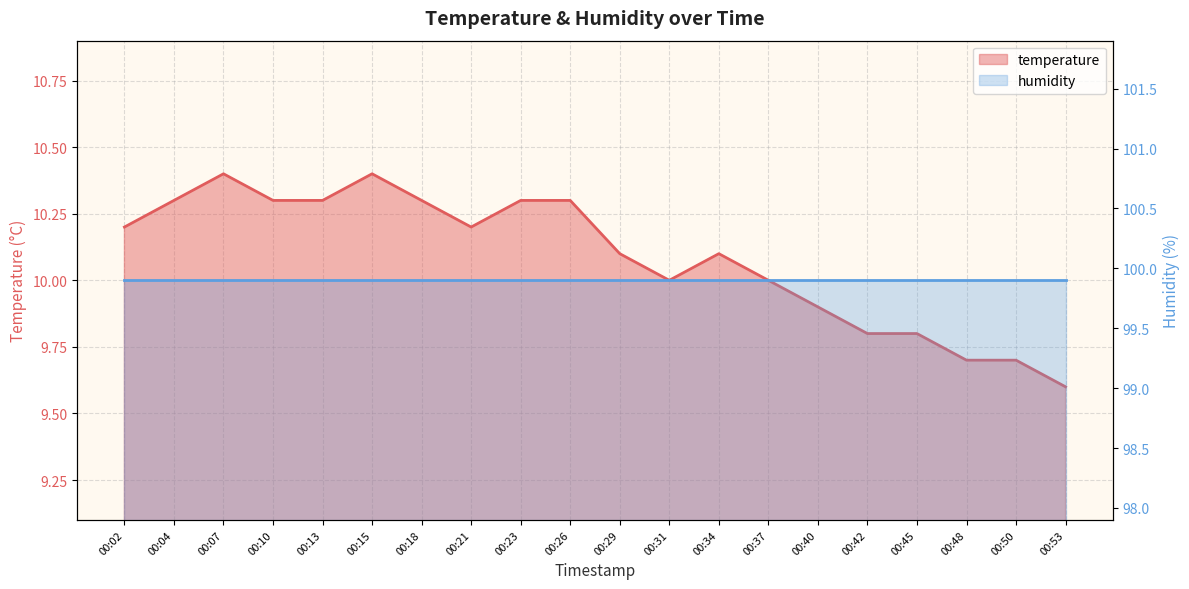

At which category does the data reach its first local peak?

00:07